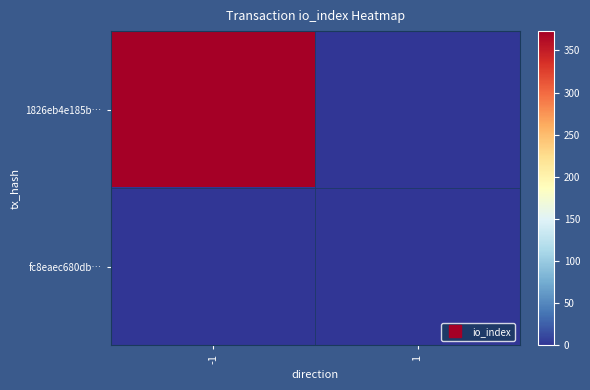

List the series in order of their overall mean, lowest first.

fc8eaec680db…, 1826eb4e185b…